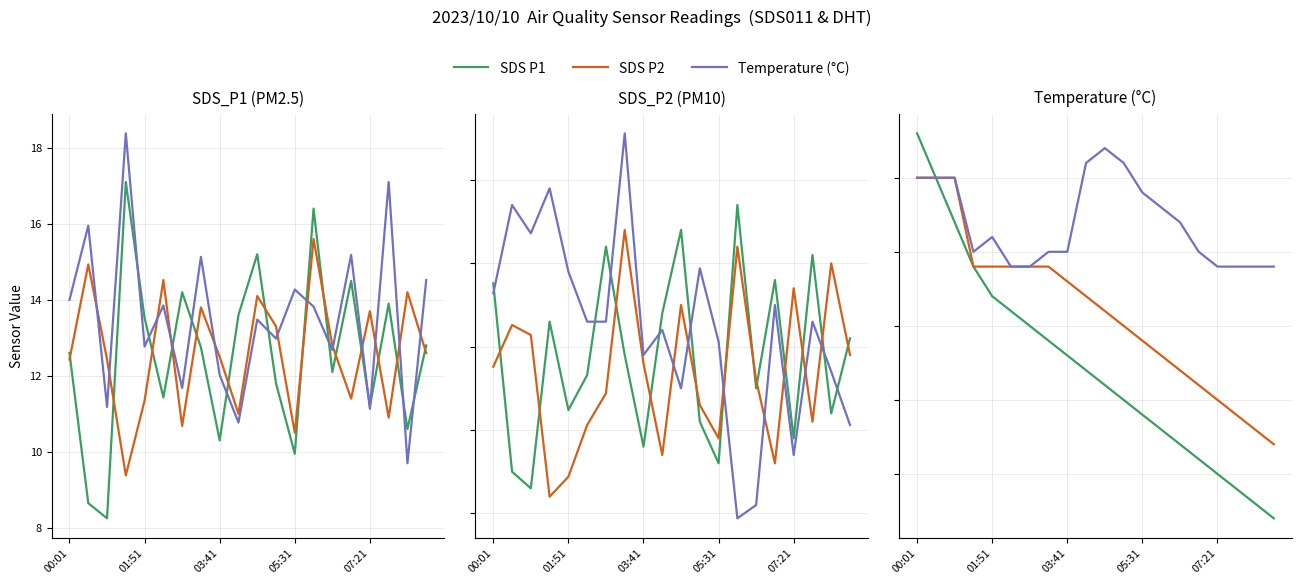

What is the value of the SDS P2 point at the 20th from the left?

13.2